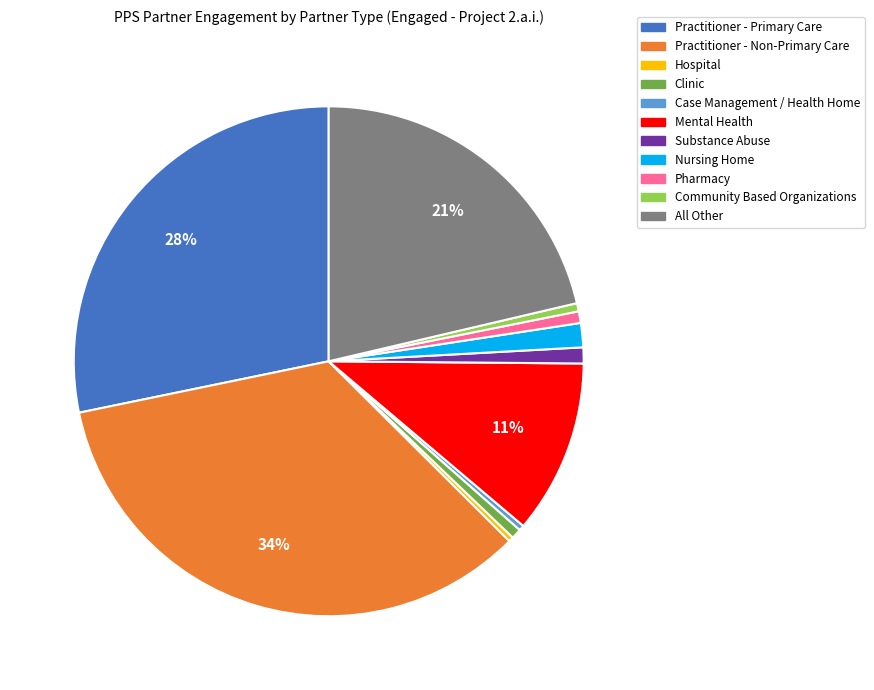

What percentage is the Nursing Home slice, to the nearest percent?

2%